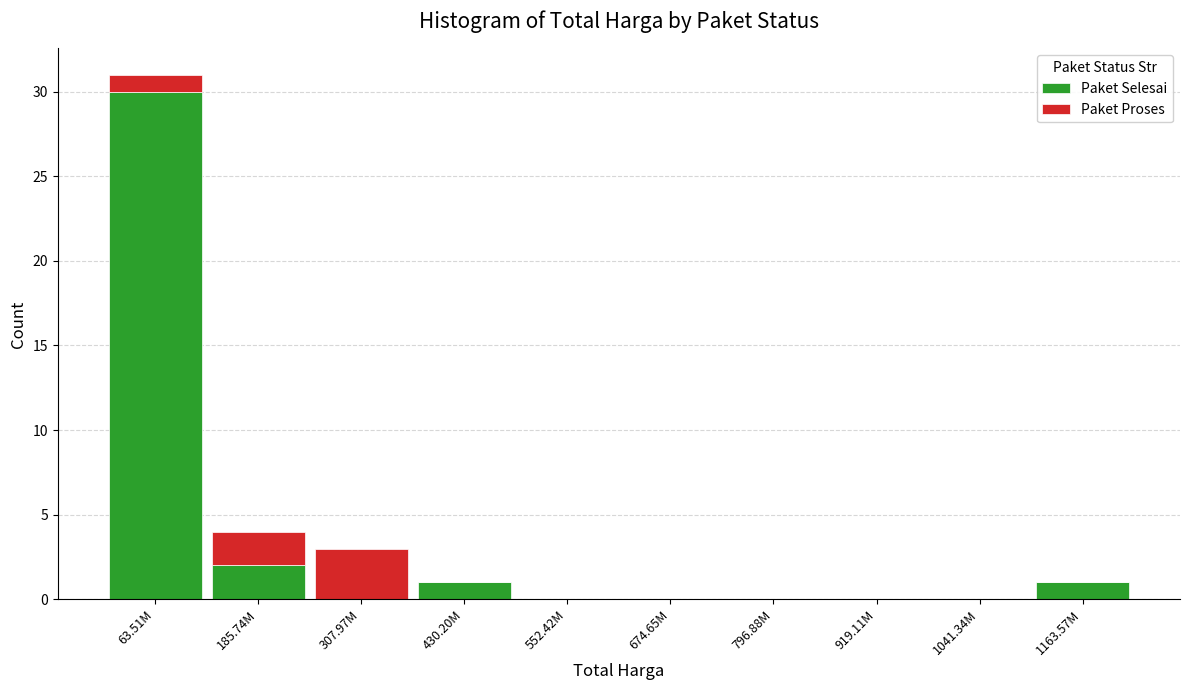

Reading right to left, what are the values for Paket Selesai?

1163.57M=1	1041.34M=0	919.11M=0	796.88M=0	674.65M=0	552.42M=0	430.20M=1	307.97M=0	185.74M=2	63.51M=30